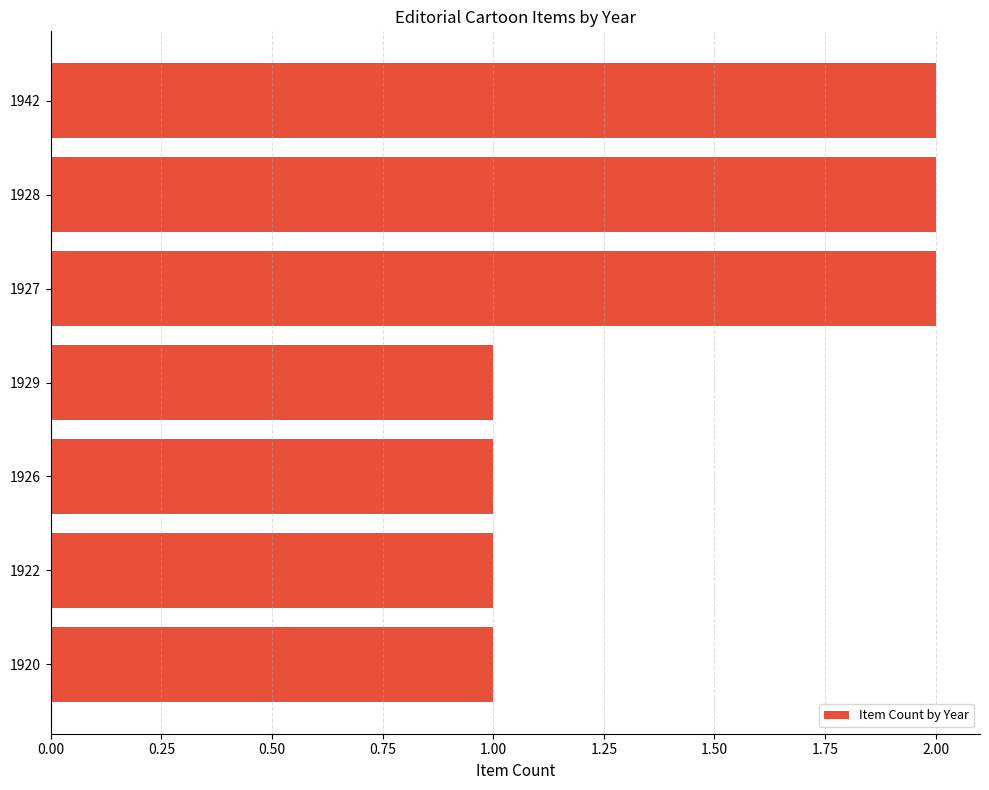

What is the label of the 3rd bar from the bottom?

1926